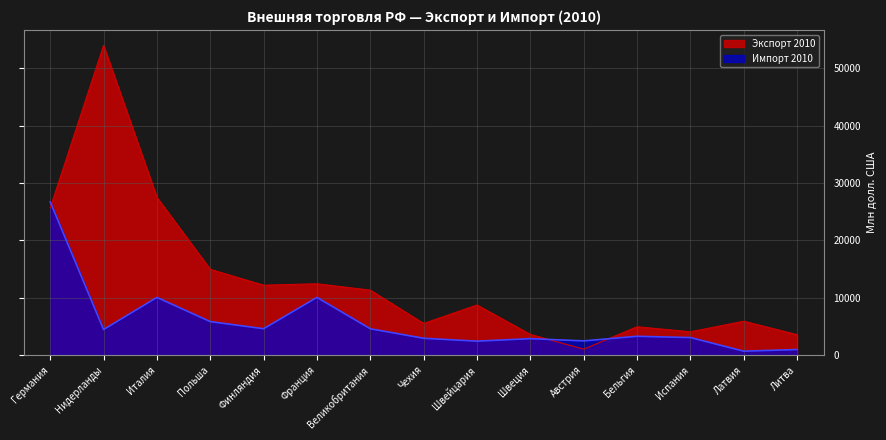

Is it true that Импорт 2010 equals 14442 at Германия?

False